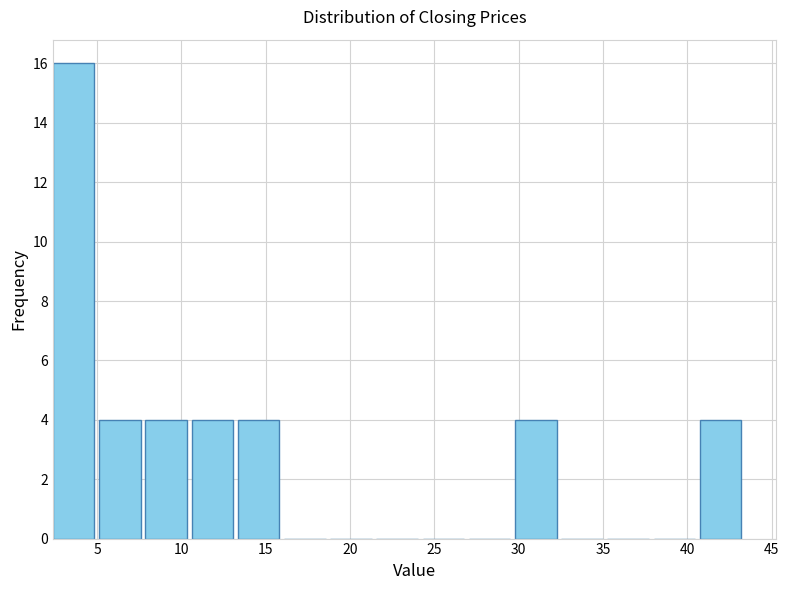

Reading left to right, list every bar in this chart as the range it spans on the x-axis followed by its height. Neither the bar edges nor the heights are printed on the chart, so give them approximately, as read against the axes.

2.5 to 5.0: 16
5.0 to 8.0: 4
8.0 to 10.5: 4
10.5 to 13.5: 4
13.5 to 16.0: 4
16.0 to 19.0: 0
19.0 to 21.5: 0
21.5 to 24.5: 0
24.5 to 27.0: 0
27.0 to 30.0: 0
30.0 to 32.5: 4
32.5 to 35.5: 0
35.5 to 38.0: 0
38.0 to 40.5: 0
40.5 to 43.5: 4